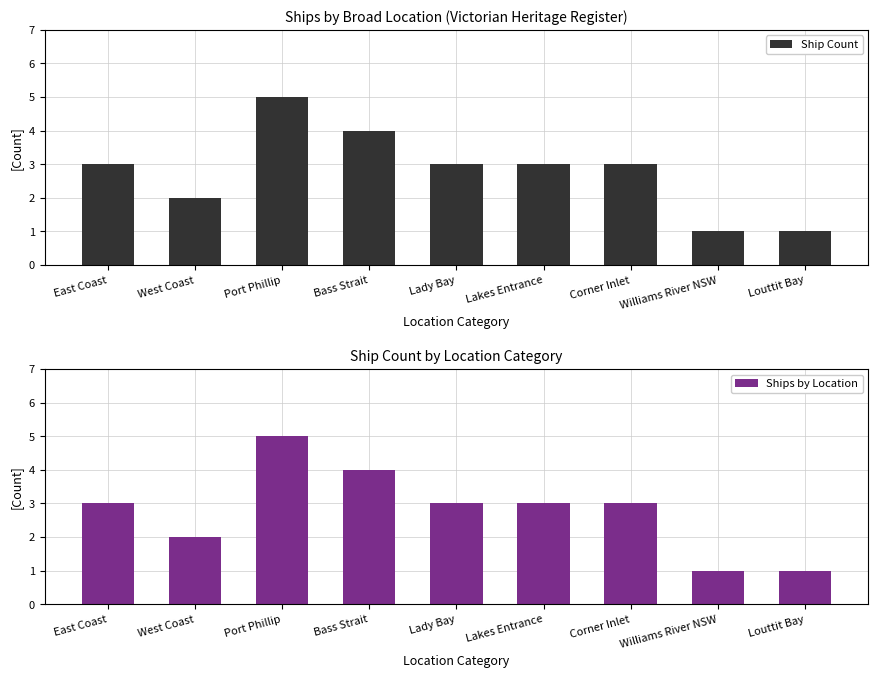

At which label does Ship Count reach its peak?

Port Phillip